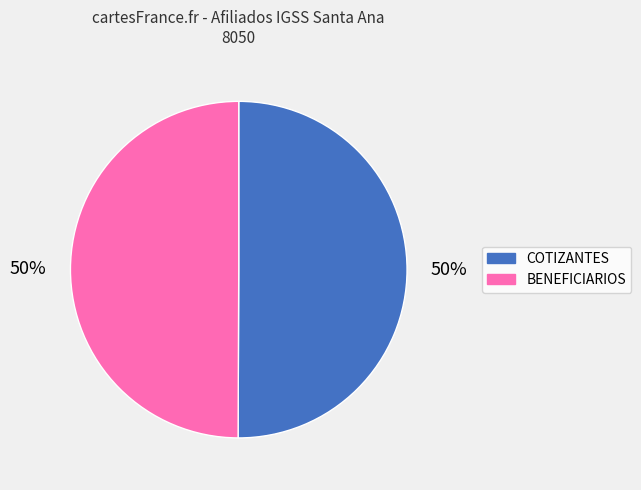

Approximately how many times larger is the value at COTIZANTES compared to BENEFICIARIOS?

1.0